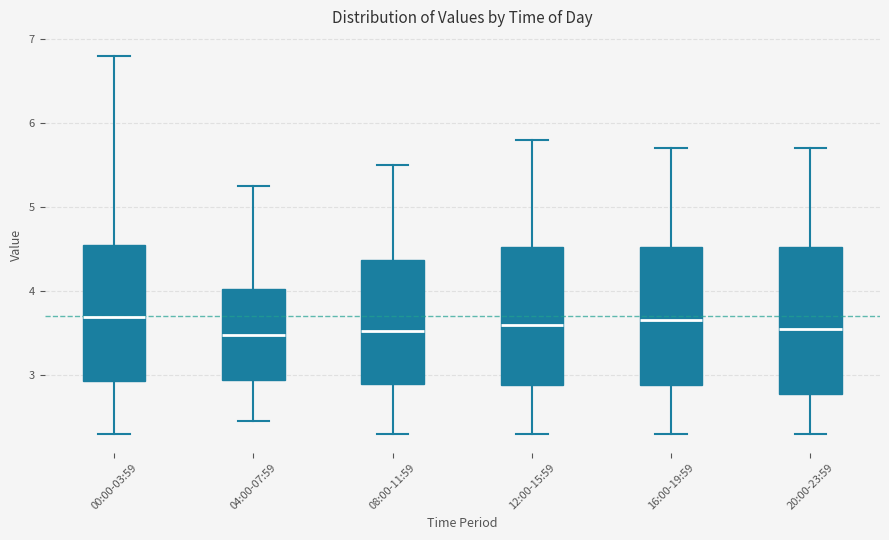

Where does the median line of the box for 16:00-19:59 sit on the y-axis? The values are not printed on the chart, so give them approximately, as read against the axis.

3.7